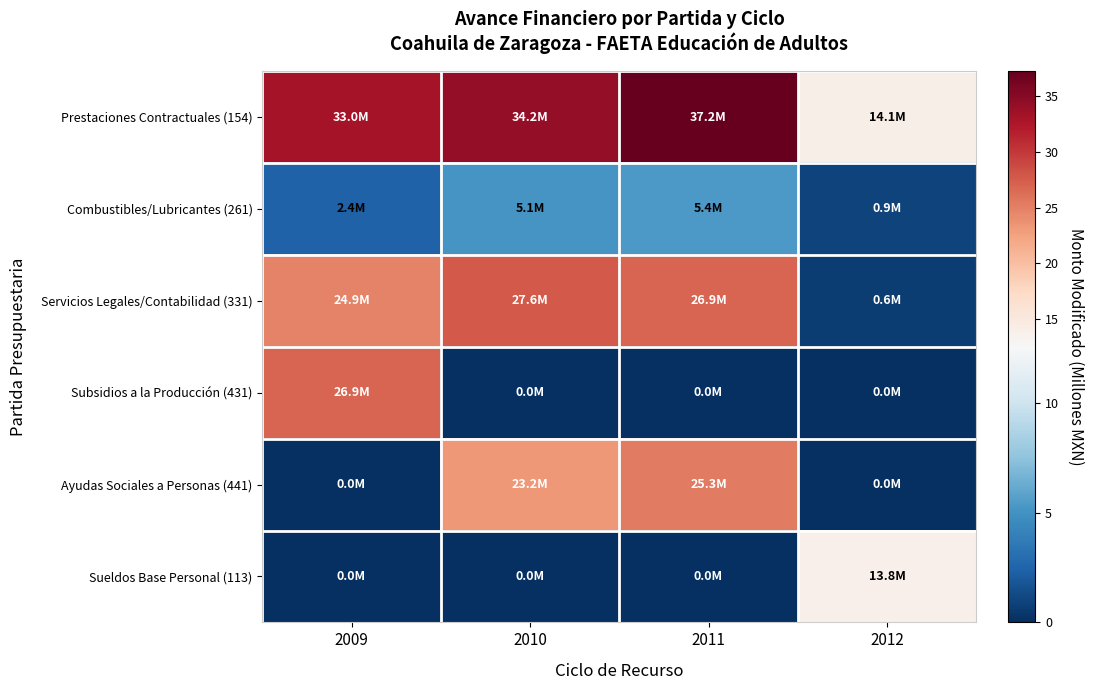

At 2010, list the series in order from smallest to largest.

Subsidios a la Producción (431), Sueldos Base Personal (113), Combustibles/Lubricantes (261), Ayudas Sociales a Personas (441), Servicios Legales/Contabilidad (331), Prestaciones Contractuales (154)